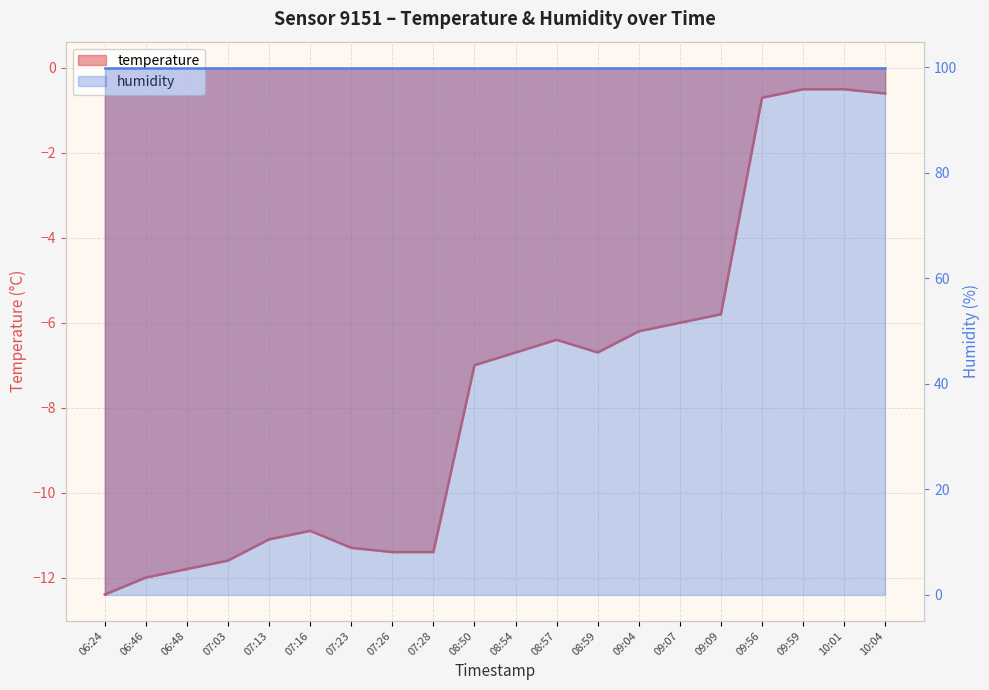

What is the difference between the values at 07:13 and 09:07?

5.1